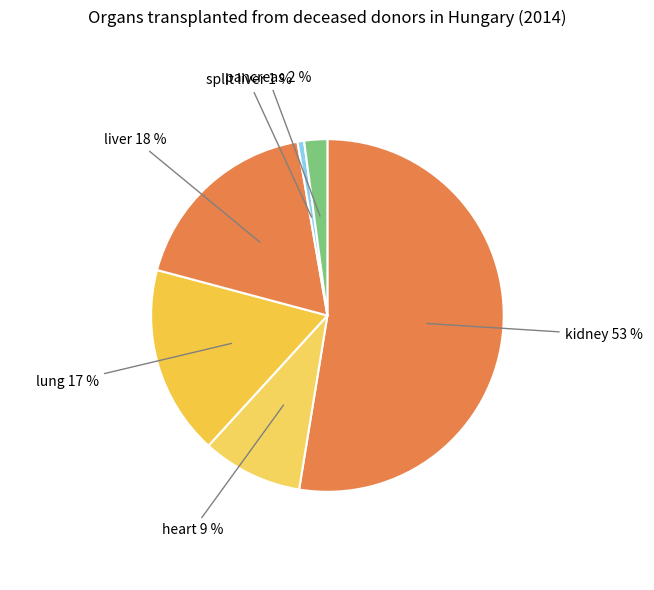

Is it true that kidney is 65% of the pie?

False